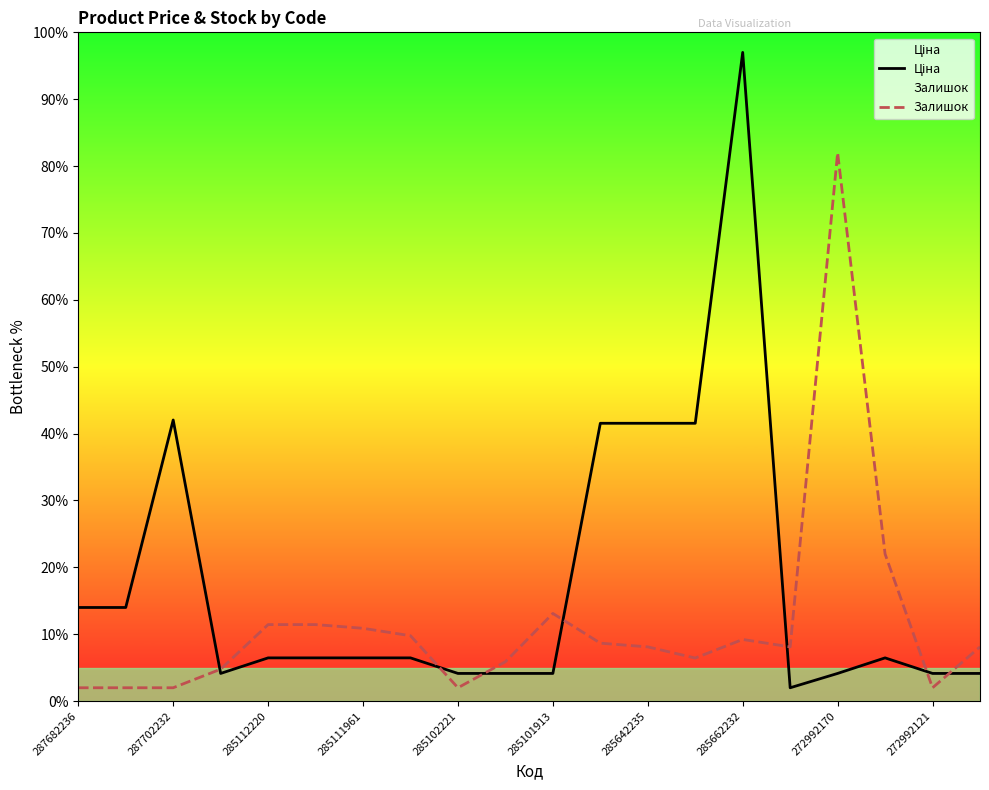

At which category is the sum across all series the highest?

285662232